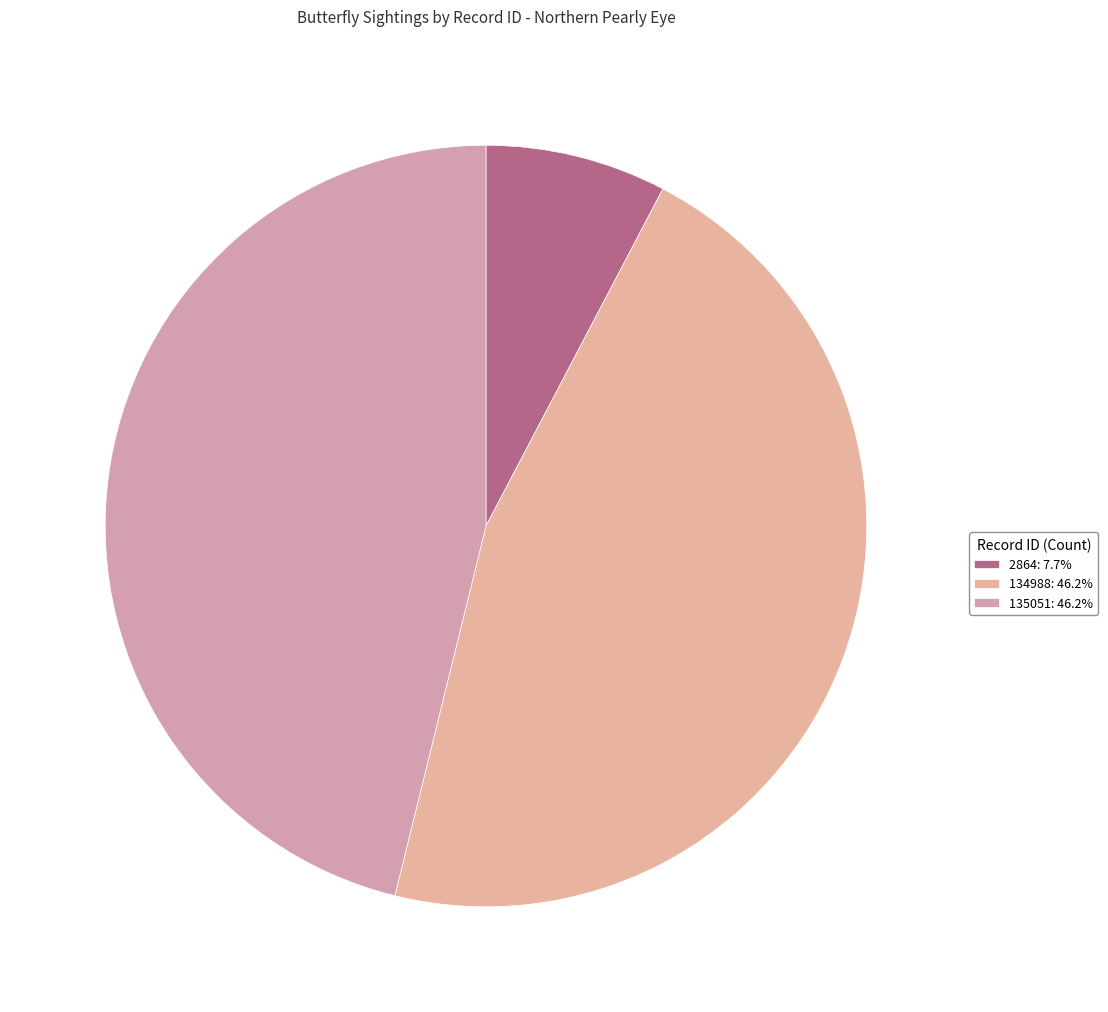

To the nearest percent, what portion does 2864 represent?

8%